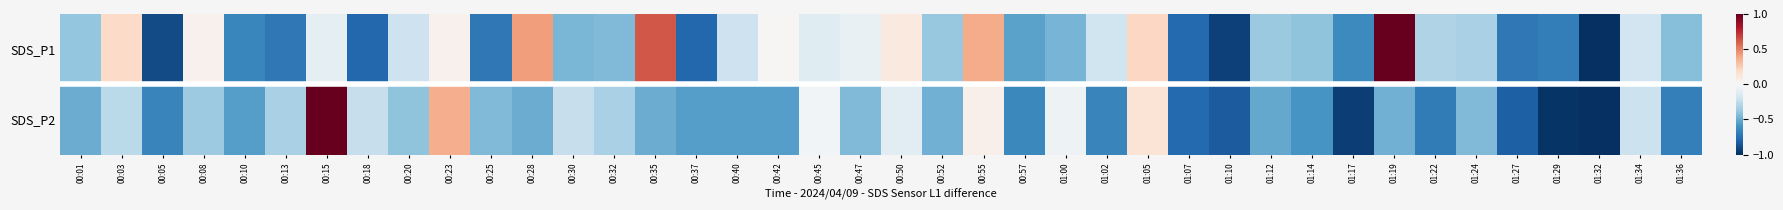

What is the spread (max minus min) of values at 01:14?

0.2